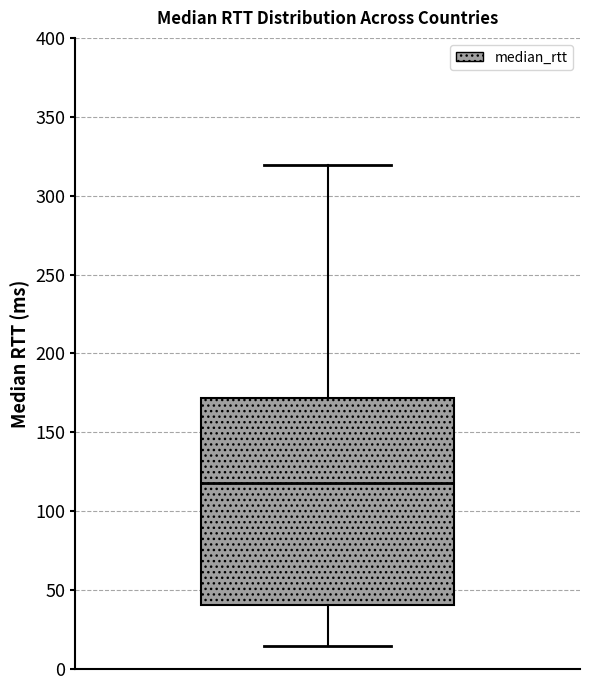

Read this box plot against the y-axis: the position of the median line, the range covered by the box, and the ends of both whiskers. The values are not printed on the chart, so give them approximately, as read against the axis.

median 120, box 40 to 170, whiskers 15 to 320